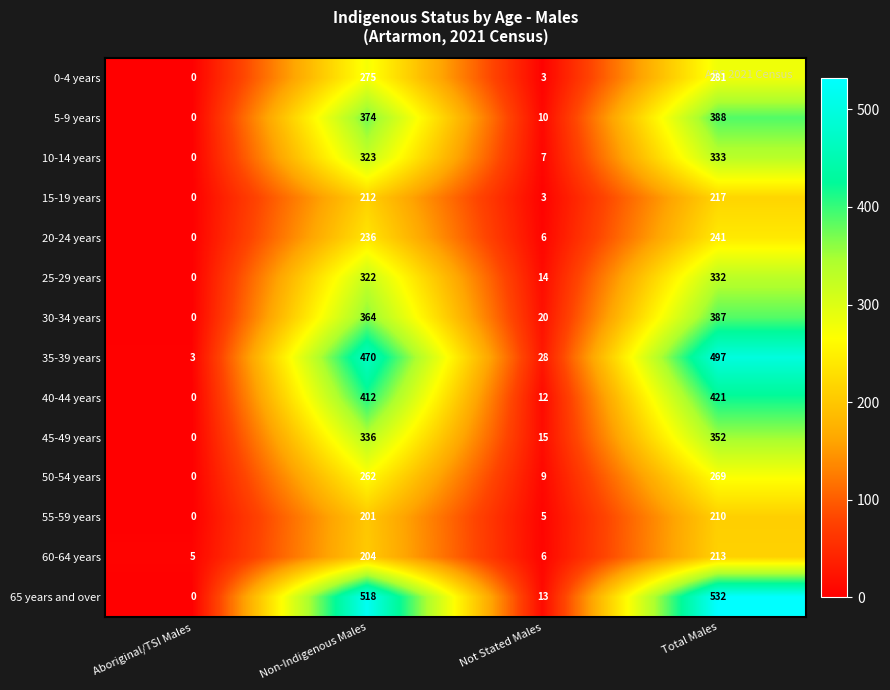

True or false: 50-54 years has a value of 9 at Not Stated Males.

True